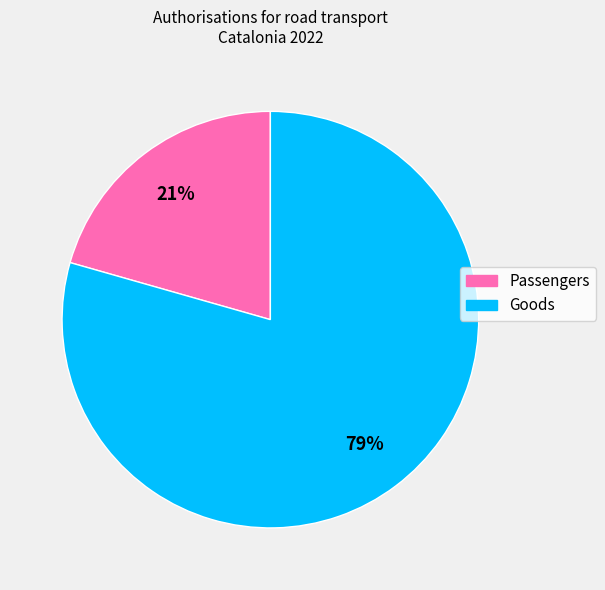

Is it true that Passengers is 21% of the pie?

True